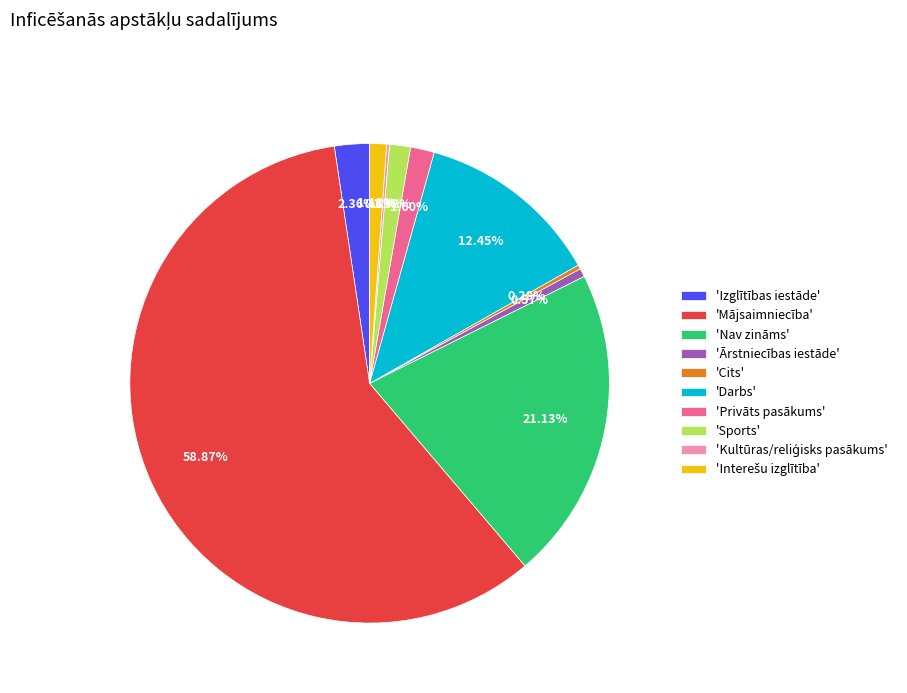

Is there any slice that represents more than half of the pie?

Yes